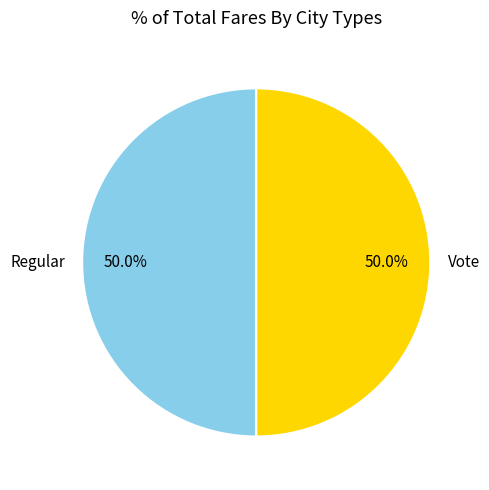

What percentage is the Vote slice, to the nearest percent?

50%